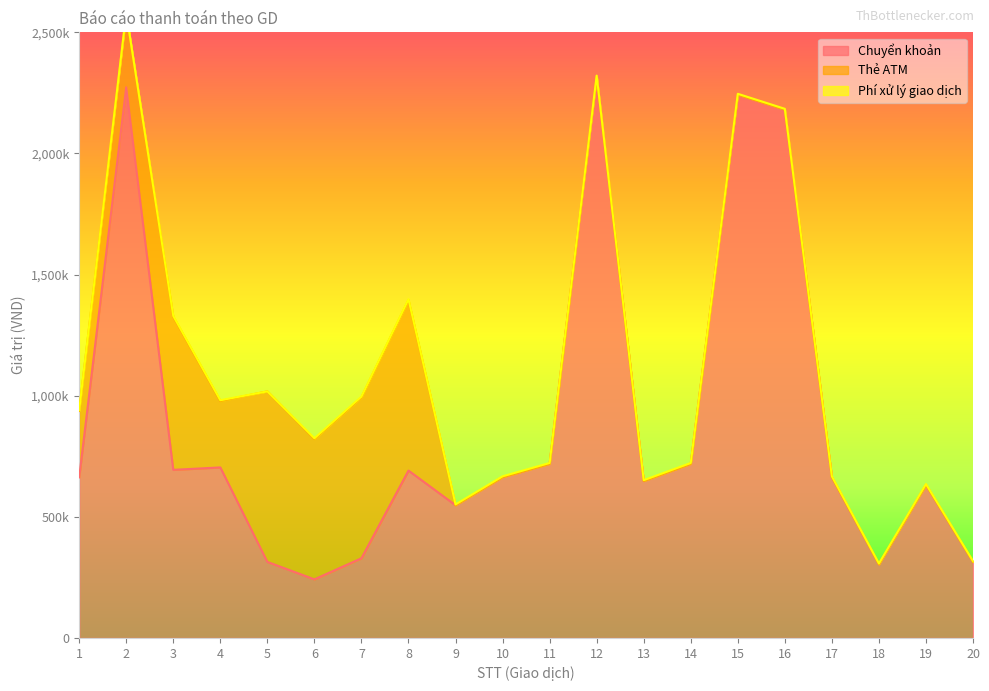

What is the value of the Chuyển khoản point at the 16th from the left?

2181000